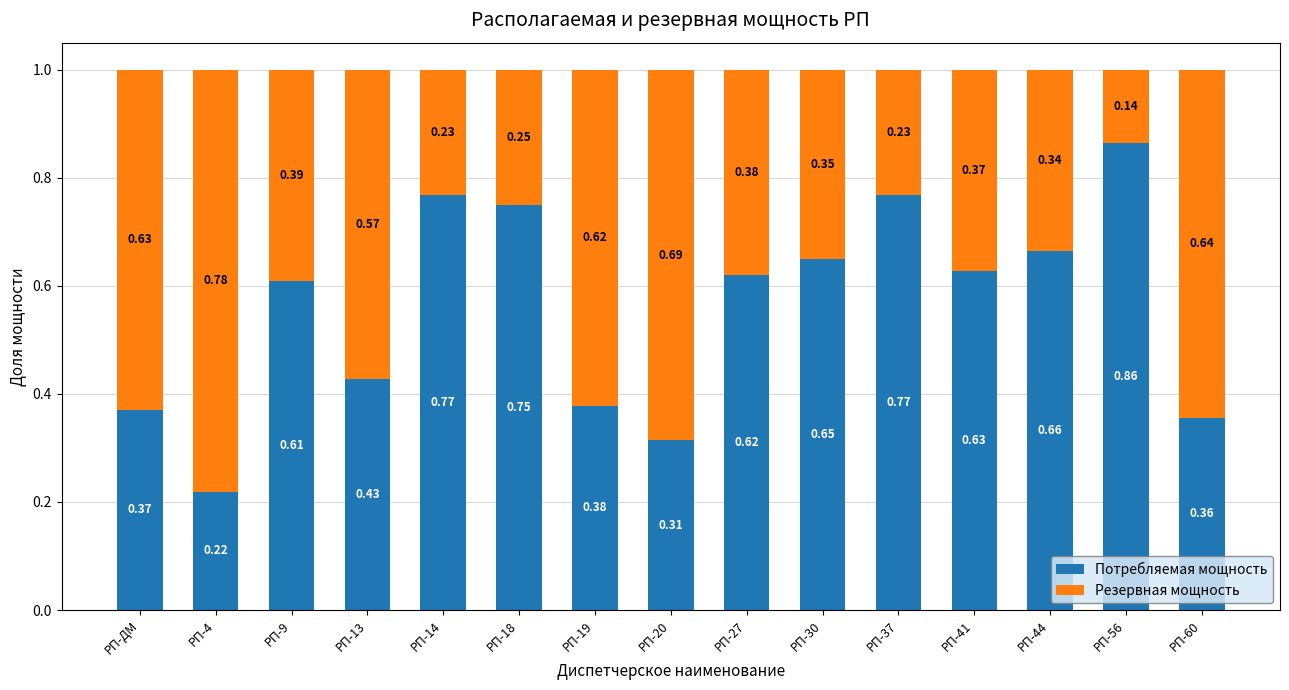

What is the total value across all series at РП-18?

1.0